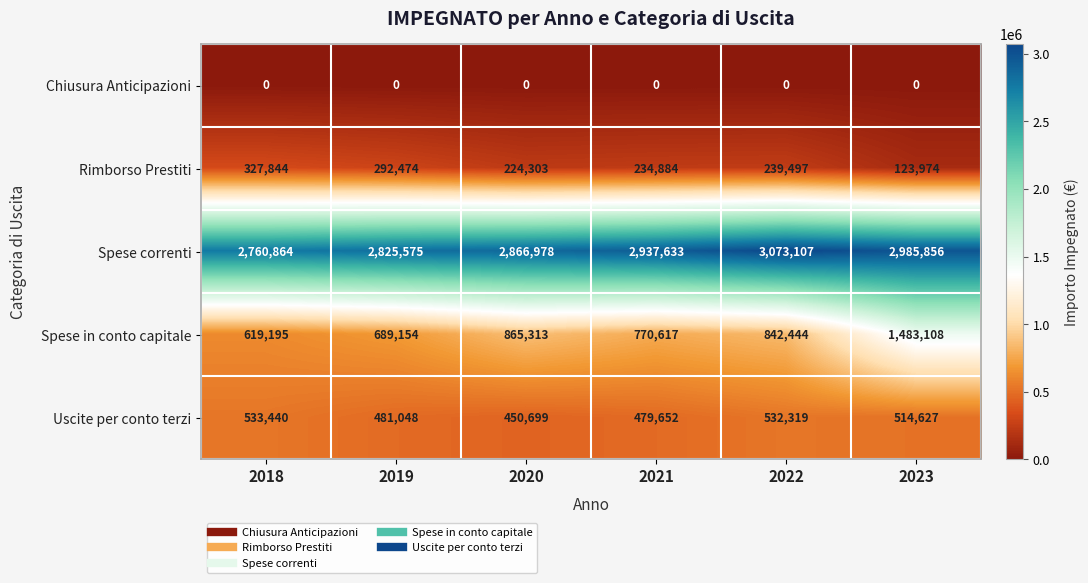

List the series in order of their peak value, highest first.

Spese correnti, Spese in conto capitale, Uscite per conto terzi, Rimborso Prestiti, Chiusura Anticipazioni